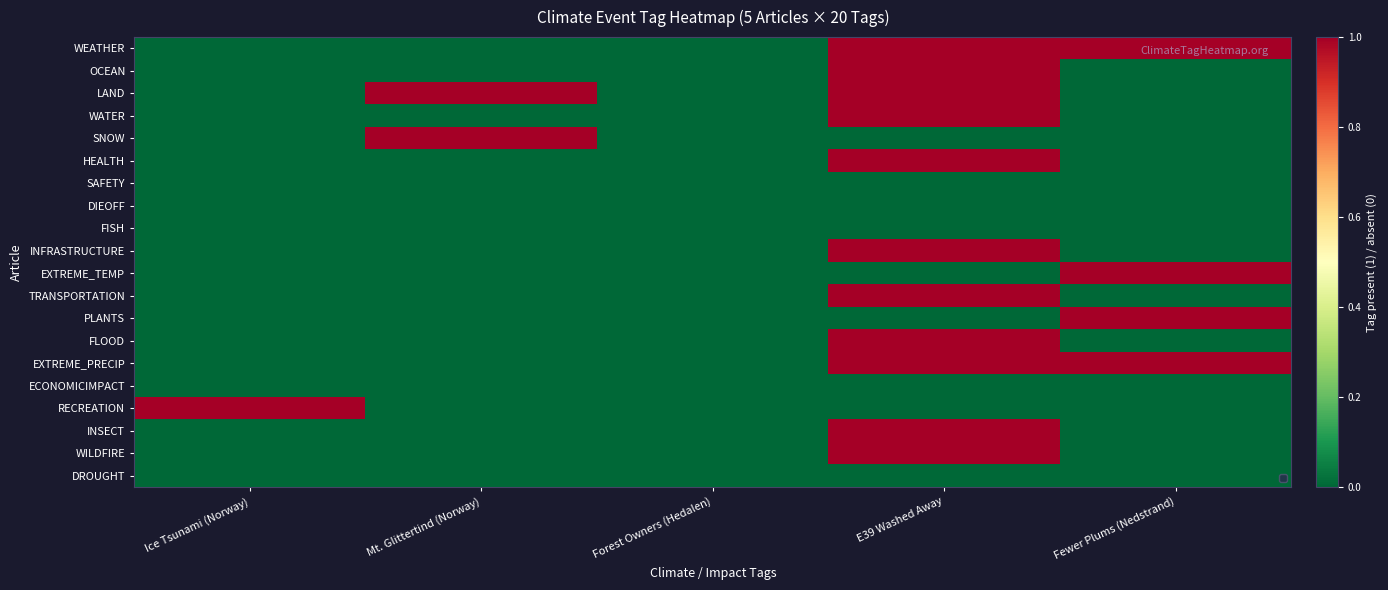

What is the spread (max minus min) of values at E39 Washed Away?

1